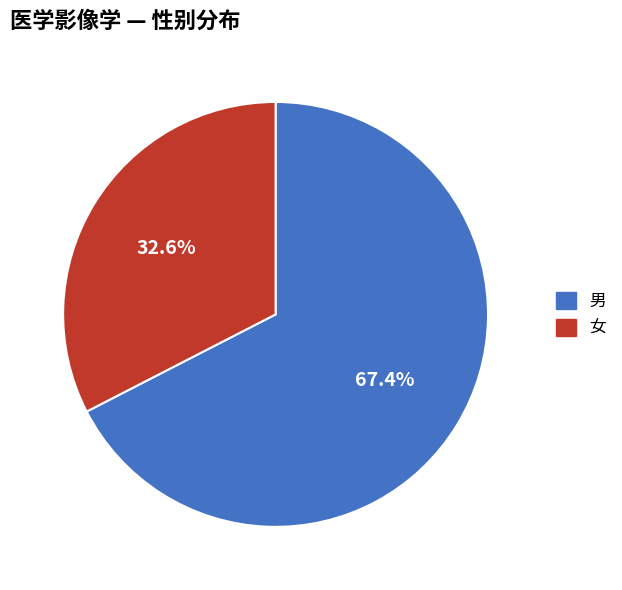

Which has a higher value, 男 or 女?

男